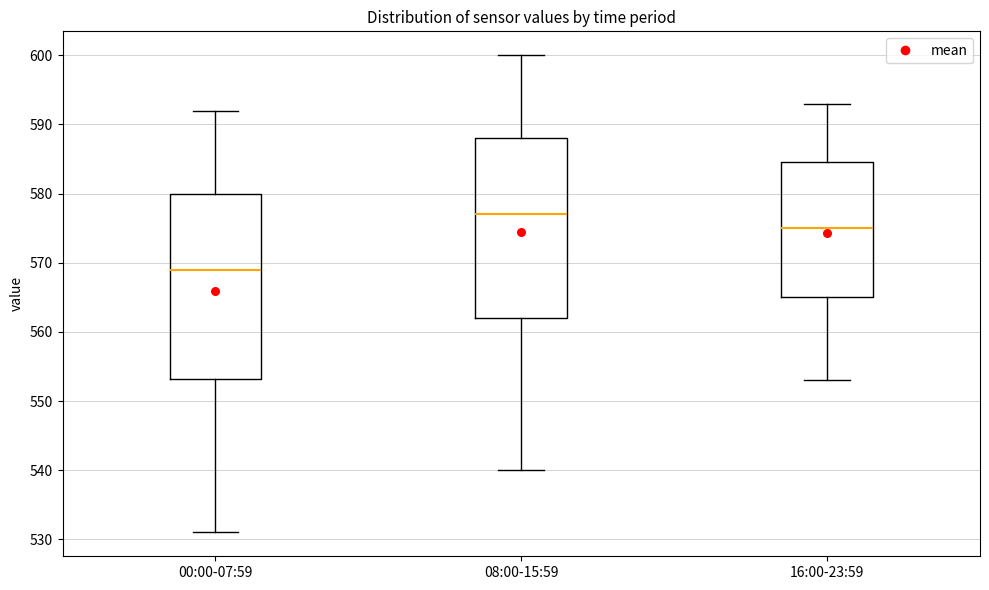

Reading left to right, read every box against the y-axis: the position of its median line, the range the box covers, and the ends of its whiskers. The values are not printed on the chart, so give them approximately, as read against the axis.

00:00-07:59: median 569, box 553 to 580, whiskers 531 to 592
08:00-15:59: median 577, box 562 to 588, whiskers 540 to 600
16:00-23:59: median 575, box 565 to 585, whiskers 553 to 593